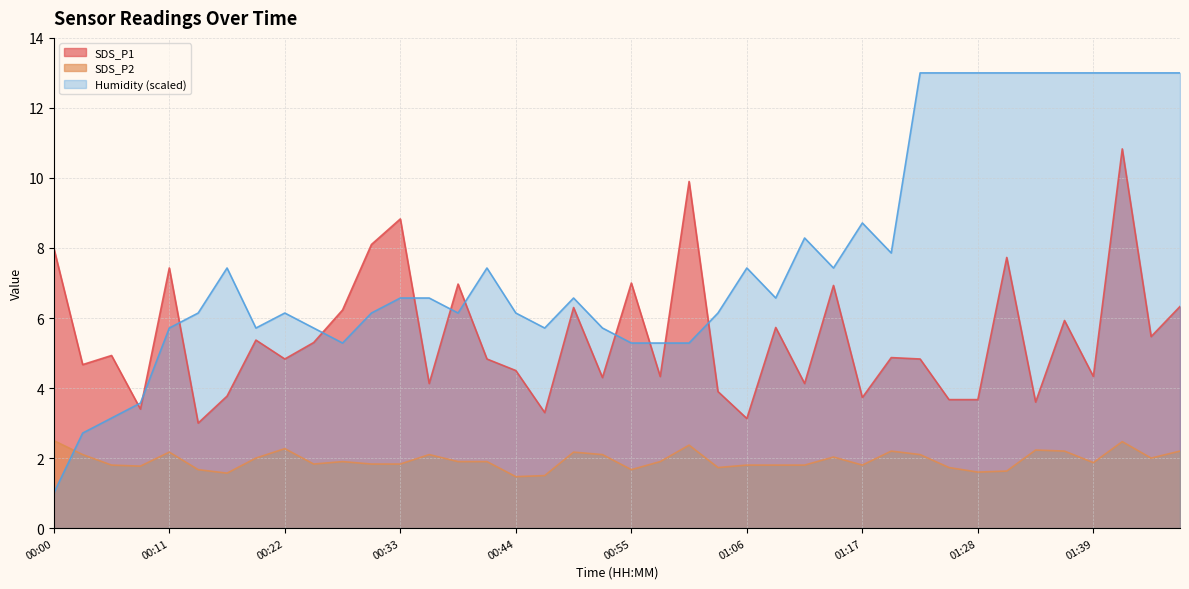

The value of SDS_P1 at 01:48 is 6.3. True or false?

True